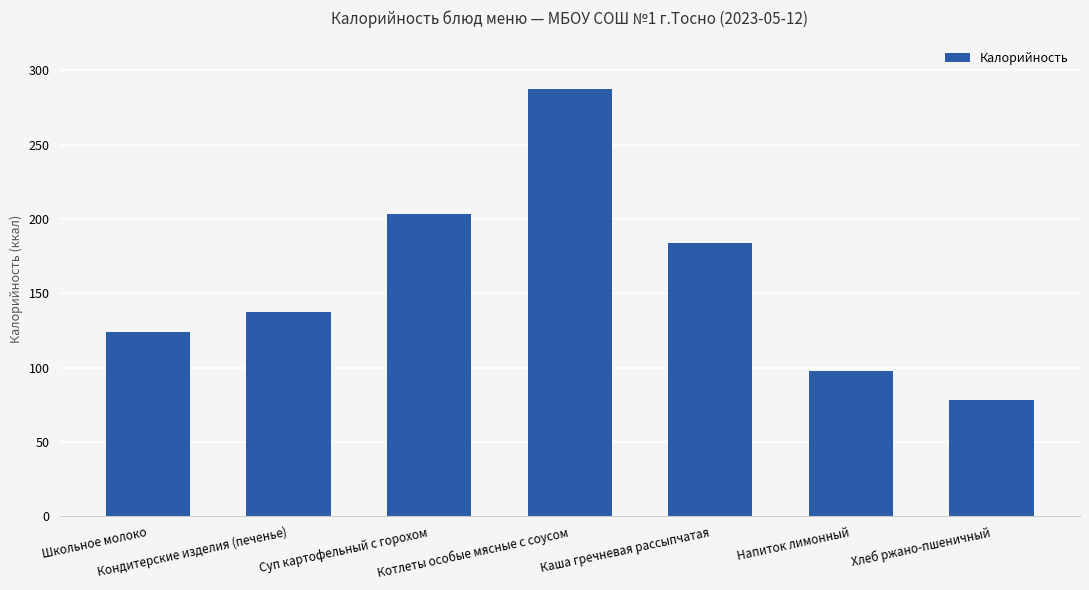

List the labels in order of value, largest first.

Котлеты особые мясные с соусом, Суп картофельный с горохом, Каша гречневая рассыпчатая, Кондитерские изделия (печенье), Школьное молоко, Напиток лимонный, Хлеб ржано-пшеничный